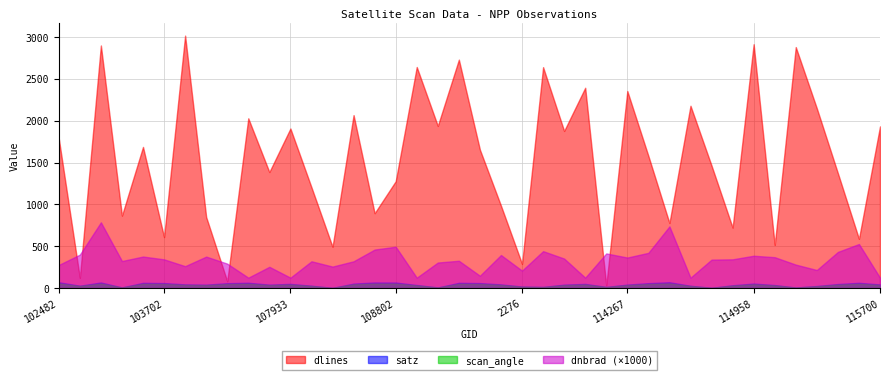

Reading left to right, list all the values displayed in this chart.

dnbrad: 0.3	0.4	0.8	0.3	0.4	0.3	0.3	0.4	0.3	0.1	0.3	0.1	0.3	0.3	0.3	0.5	0.5	0.1	0.3	0.3	0.1	0.4	0.2	0.4	0.4	0.1	0.4	0.4	0.4	0.7	0.1	0.3	0.3	0.4	0.4	0.3	0.2	0.4	0.5	0.1
satz: 69.8	29.2	67.4	8.7	63.0	60.3	44.8	41.5	58.9	64.1	41.7	50.7	29.0	3.1	54.1	67.3	66.7	37.4	8.3	63.2	60.1	44.5	19.0	14.4	41.9	50.5	14.8	42.1	59.2	70.1	28.3	3.8	34.4	54.5	36.8	7.5	25.4	49.0	63.5	44.0
scan_angle: 56.2	25.6	54.8	7.7	52.1	50.3	38.6	36.0	49.3	52.8	36.1	43.3	25.4	2.7	45.9	54.8	54.4	32.5	7.4	52.2	50.2	38.3	16.8	12.8	36.2	43.1	13.1	36.4	49.5	56.3	24.9	3.4	30.0	46.1	32.0	6.6	22.3	41.9	52.4	37.9
dlines: 1789.0	123.0	2899.0	866.0	1687.0	610.0	3017.0	850.0	82.0	2029.0	1387.0	1907.0	1205.0	494.0	2067.0	895.0	1277.0	2642.0	1938.0	2730.0	1654.0	985.0	290.0	2640.0	1878.0	2394.0	32.0	2355.0	1580.0	778.0	2179.0	1464.0	723.0	2914.0	516.0	2880.0	2148.0	1373.0	589.0	1932.0